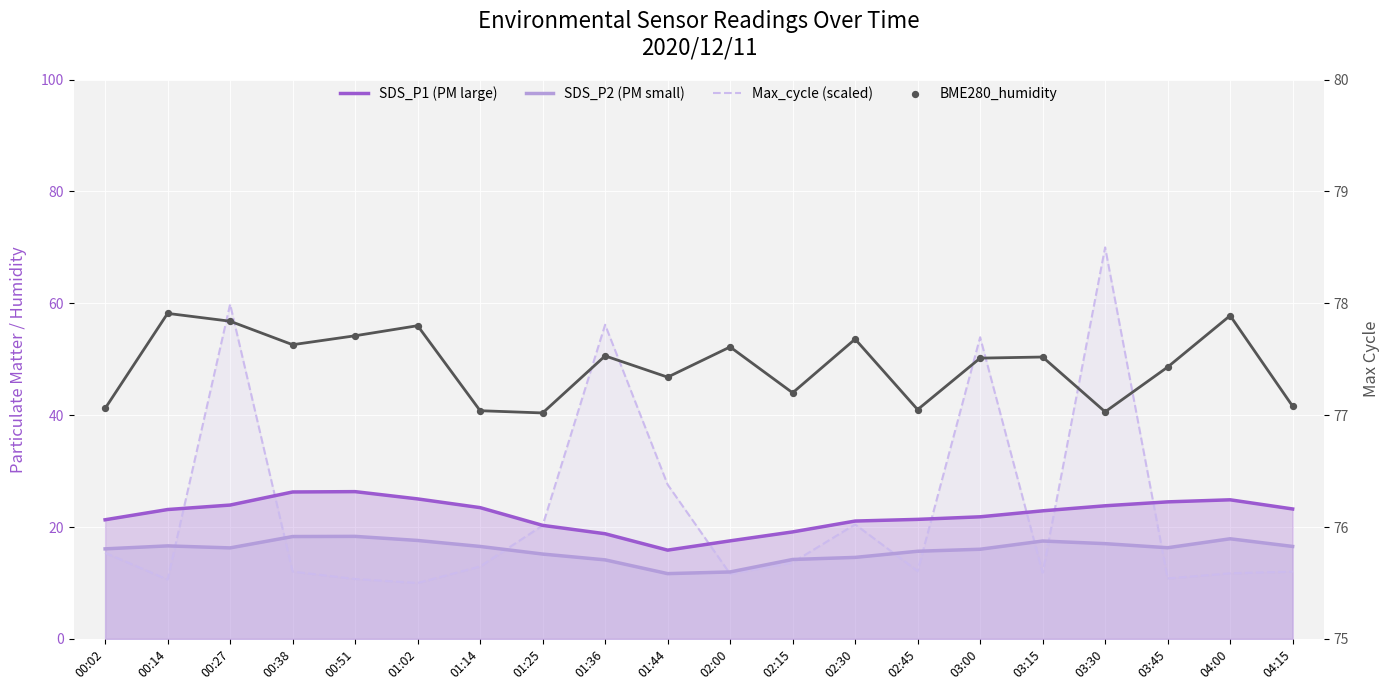

Which series contains the highest Y value?

BME280_humidity